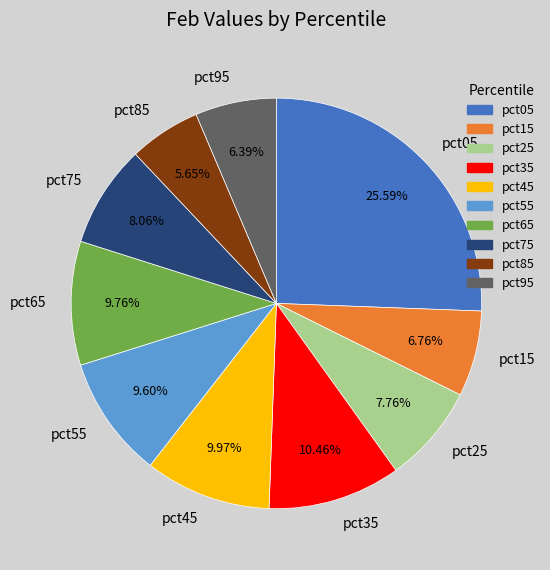

Which category has the biggest portion of the pie?

pct05